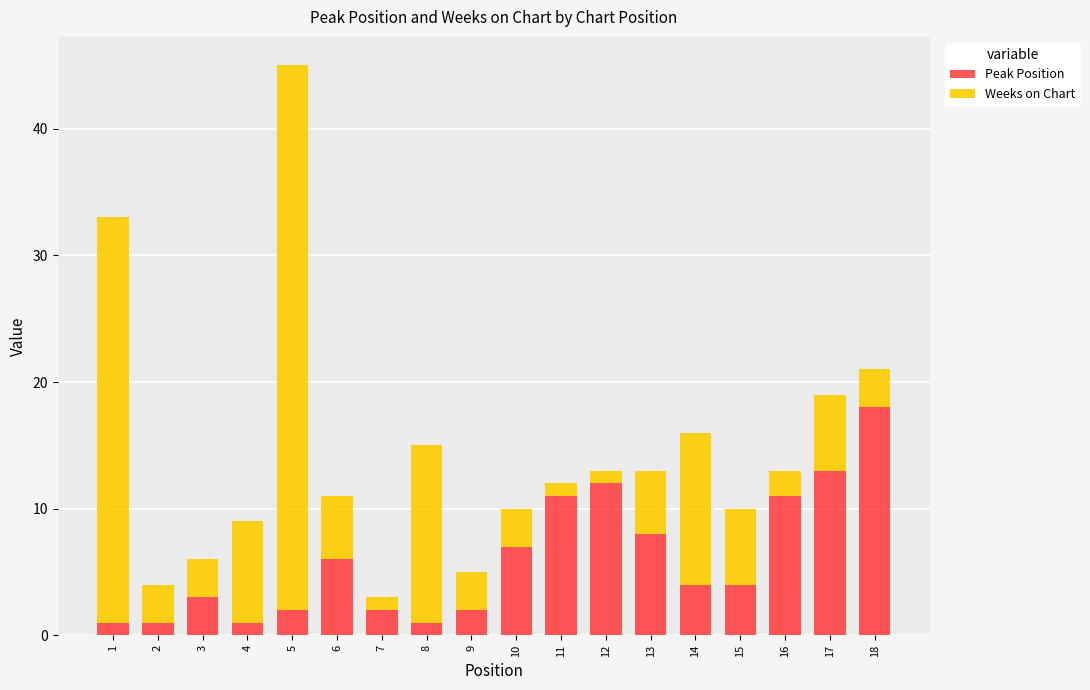

What is the sum of all Peak Position values?

107